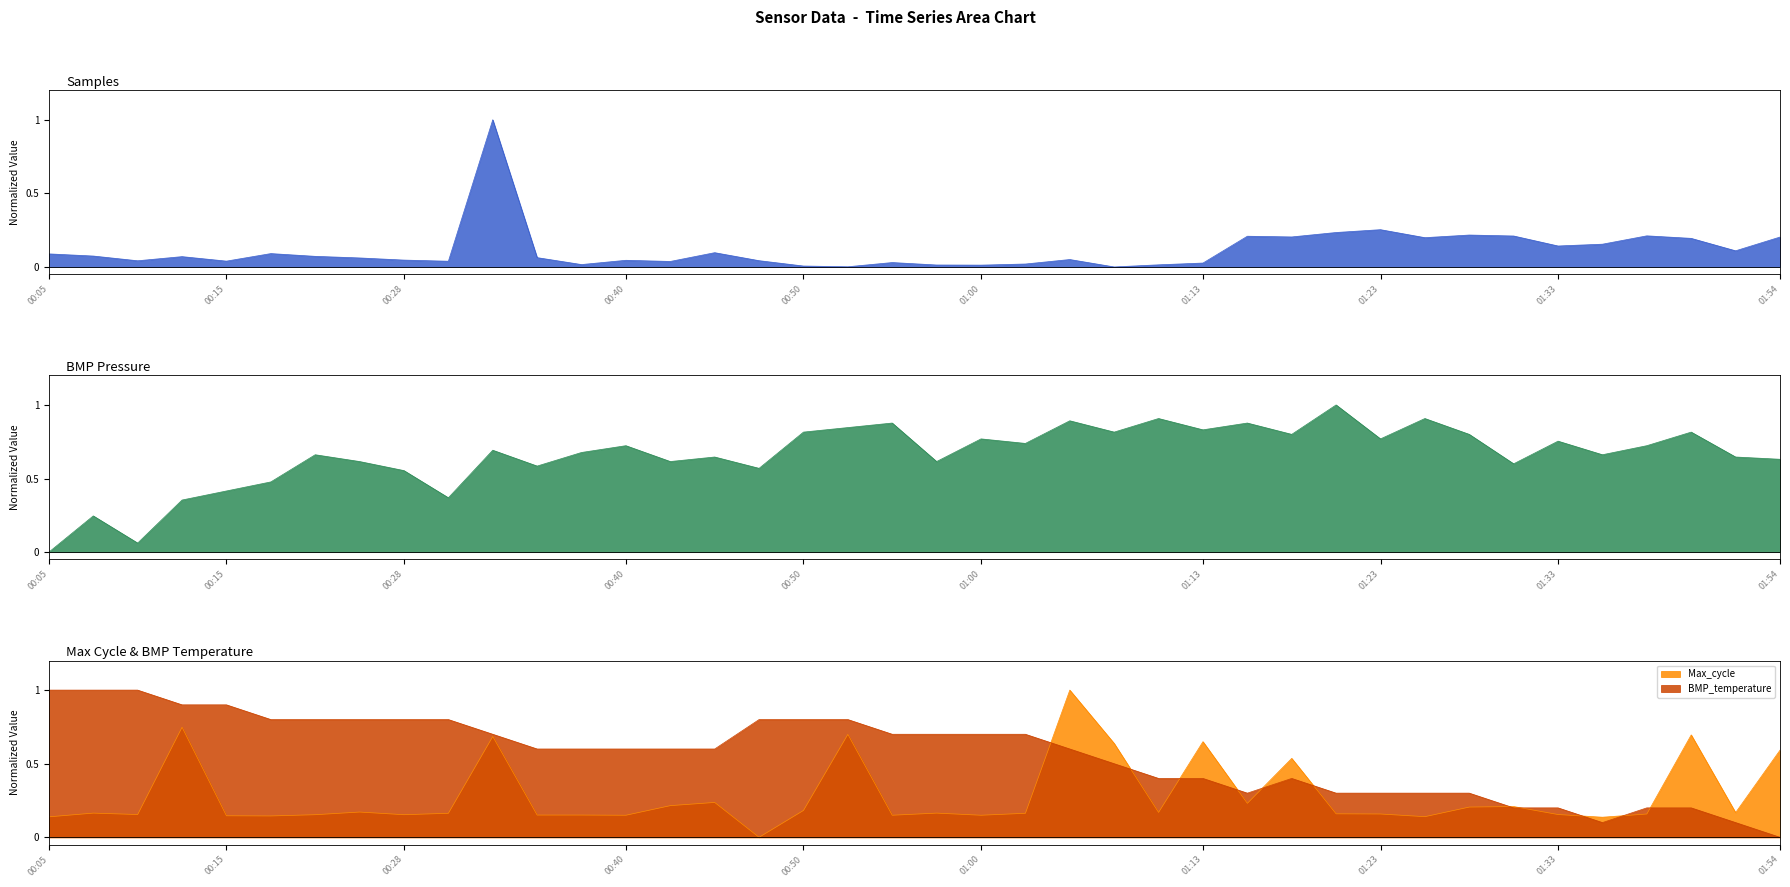

How many interior local peaks does the Samples series have?

11